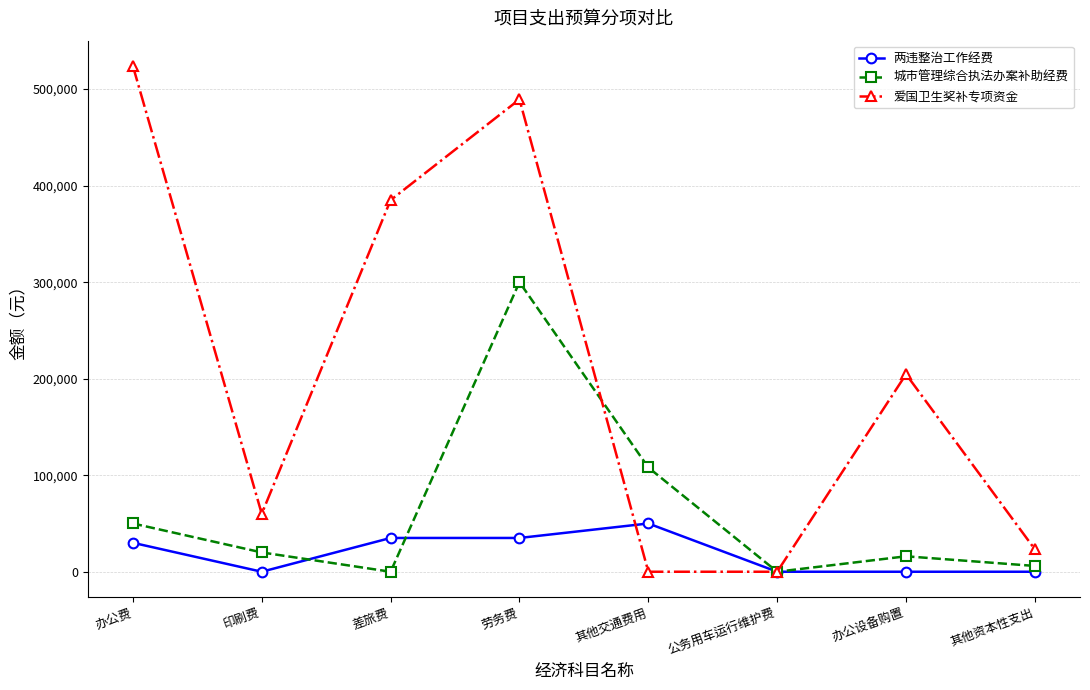

Rank the series by their maximum value, from lowest to highest.

两违整治工作经费, 城市管理综合执法办案补助经费, 爱国卫生奖补专项资金